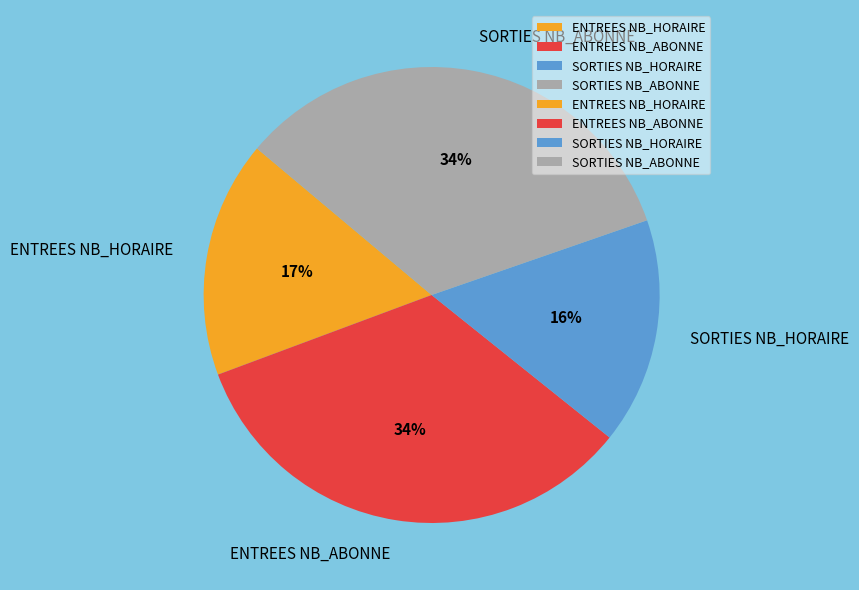

How many segments does this pie chart have?

4